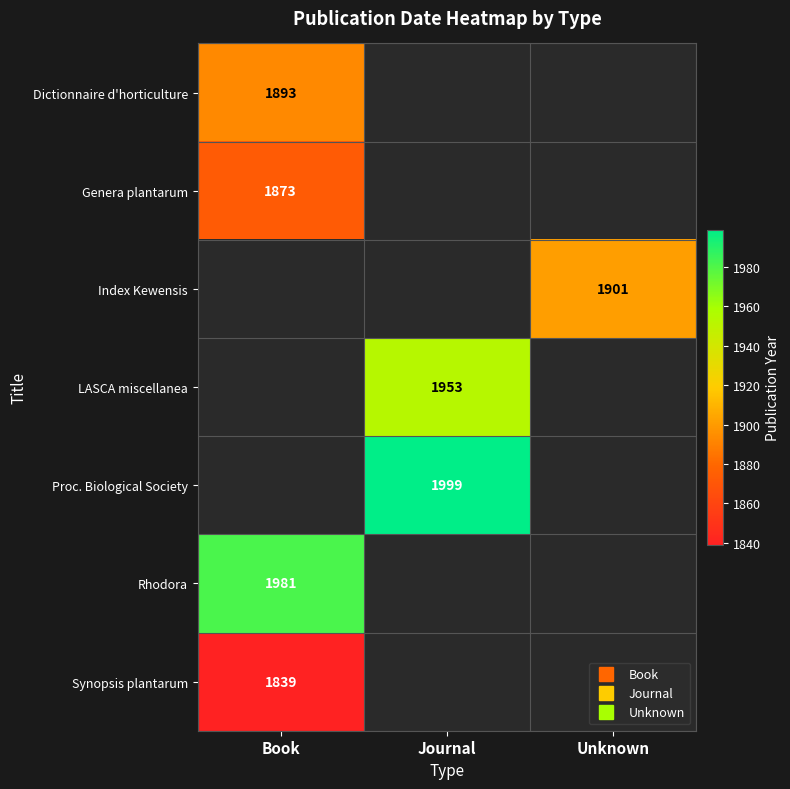

Which label corresponds to the largest value in the chart?

Journal